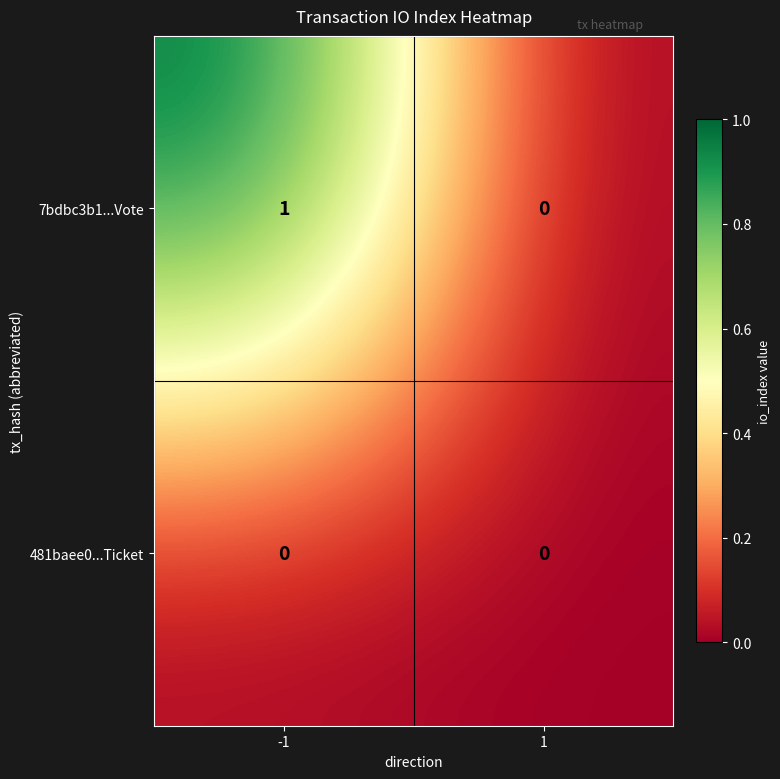

Is it true that 7bdbc3b1...Vote equals 1 at -1?

True